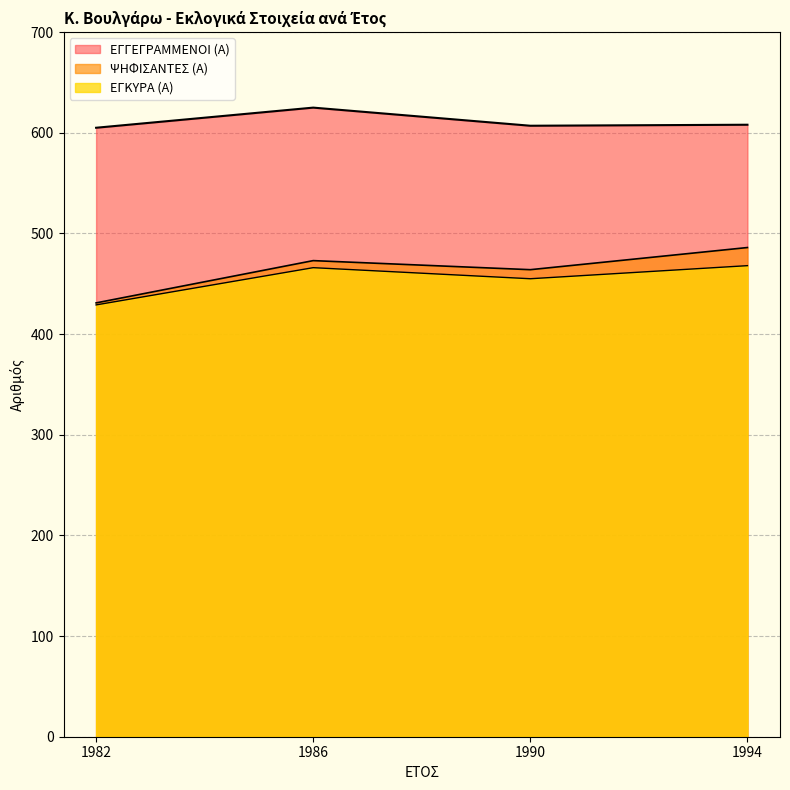

What are all the series names shown in the legend?

ΕΓΓΕΓΡΑΜΜΕΝΟΙ (Α), ΨΗΦΙΣΑΝΤΕΣ (Α), ΕΓΚΥΡΑ (Α)